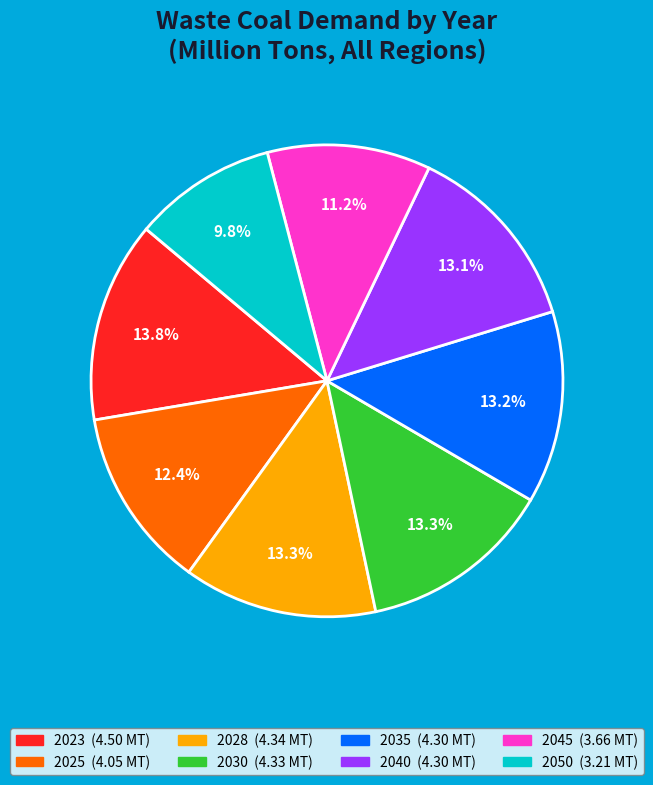

Approximately how many times larger is the value at 2030 compared to 2023?

1.0